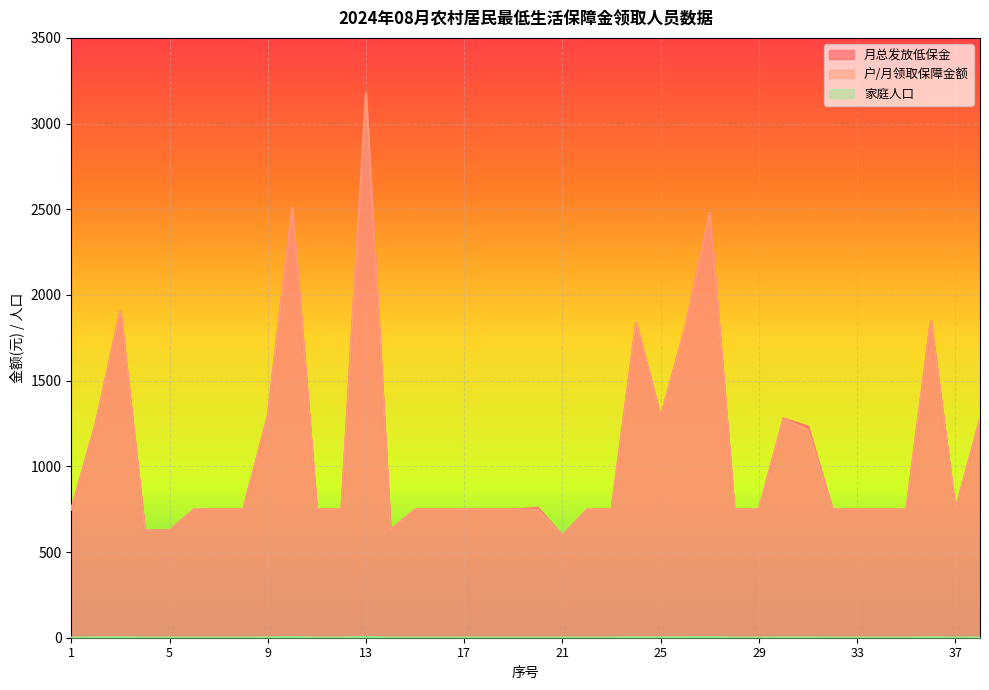

How many data points in 家庭人口 are above 1?

13